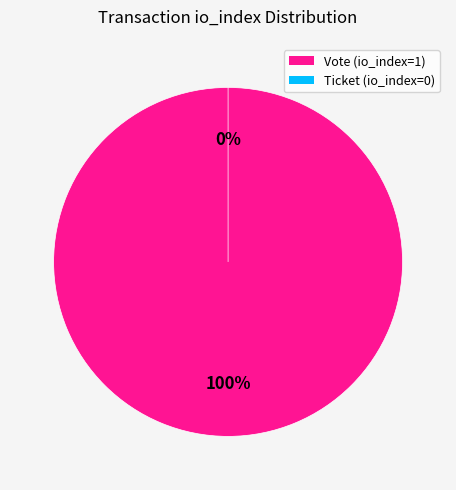

What is the total percentage of Vote and Ticket?

100.0%